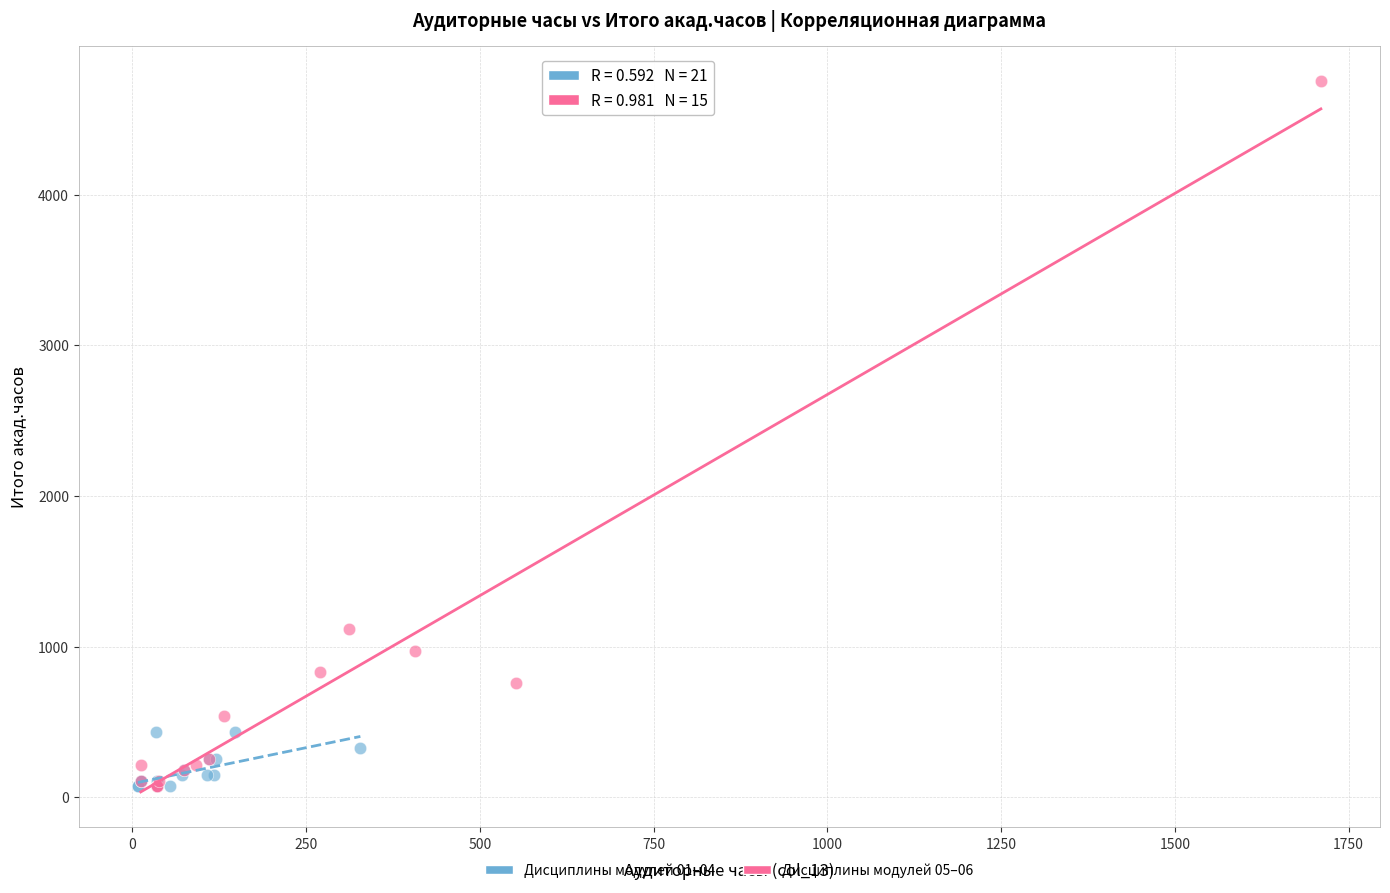

Which series has the largest Y range (max minus min)?

Дисциплины модулей 05–06